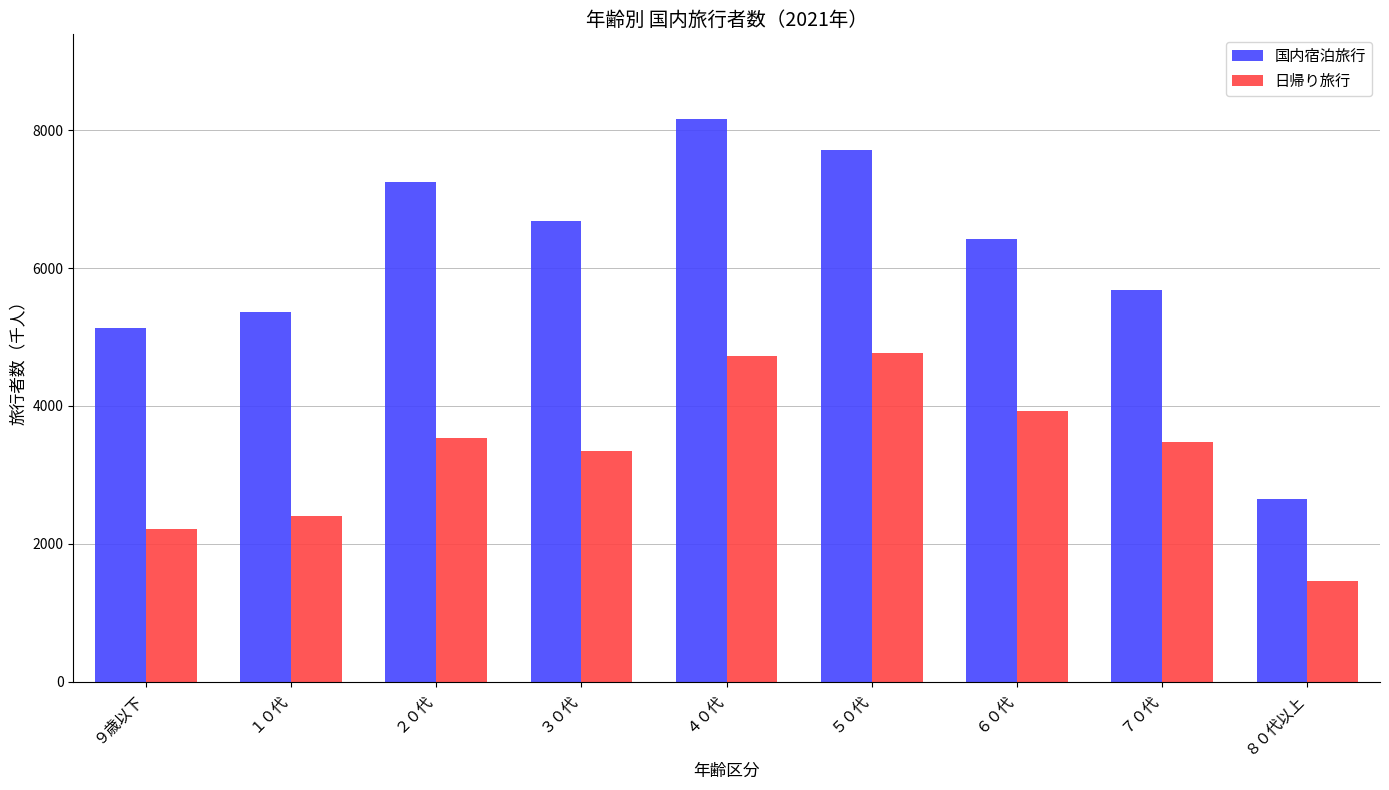

Reading right to left, transcribe all the data shown in this chart.

国内宿泊旅行: ８０代以上=2648.6	７０代=5678.4	６０代=6418.8	５０代=7710.9	４０代=8164.2	３０代=6680.1	２０代=7242.7	１０代=5362.0	９歳以下=5132.5
日帰り旅行: ８０代以上=1460.8	７０代=3470.9	６０代=3920.0	５０代=4768.2	４０代=4720.6	３０代=3344.0	２０代=3541.7	１０代=2410.9	９歳以下=2218.6